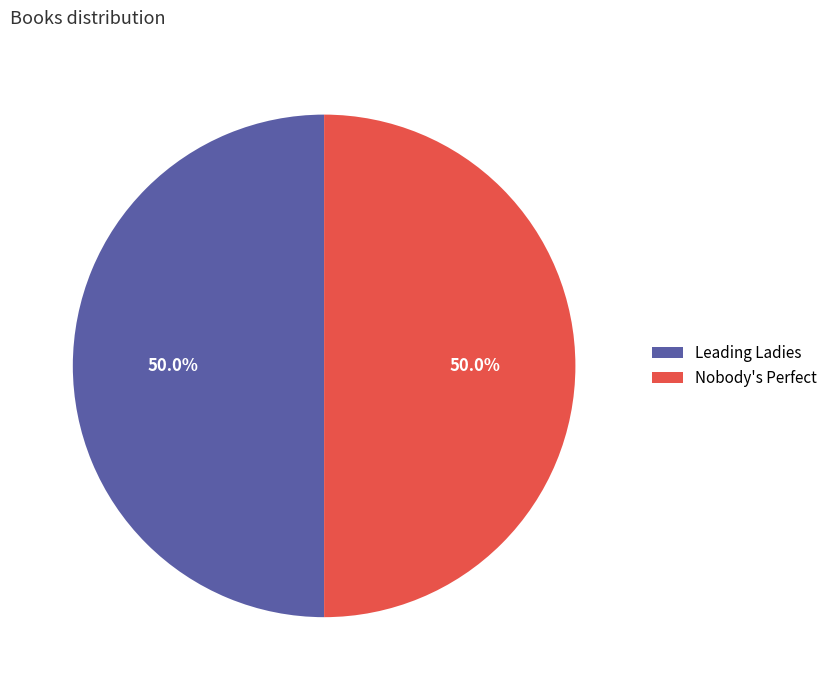

Count the number of slices in the pie.

2